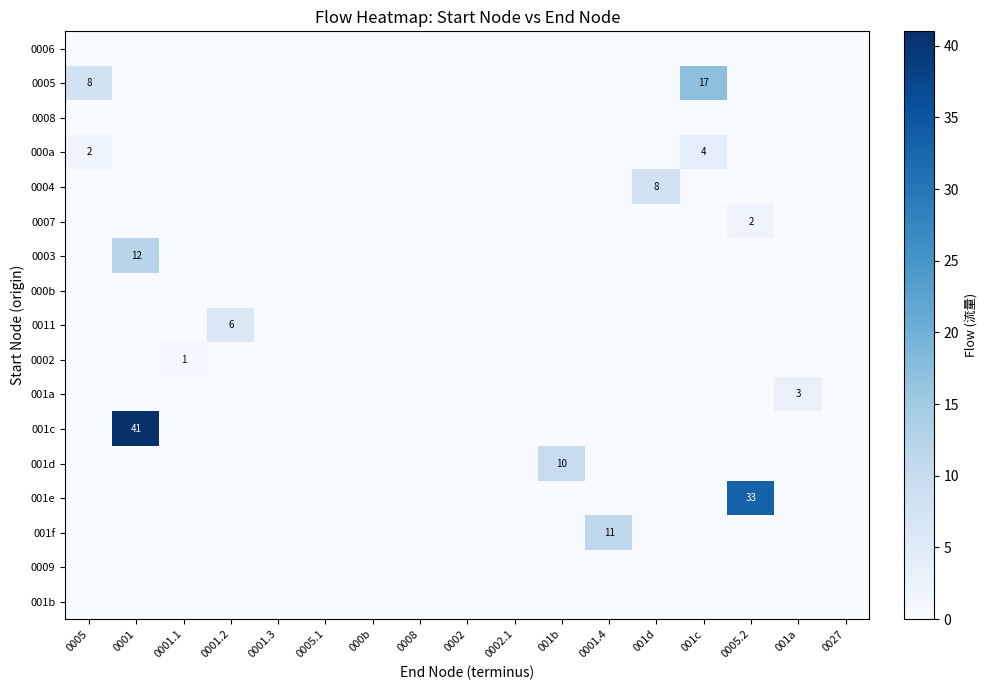

The value of 001c at 0001 is 41. True or false?

True